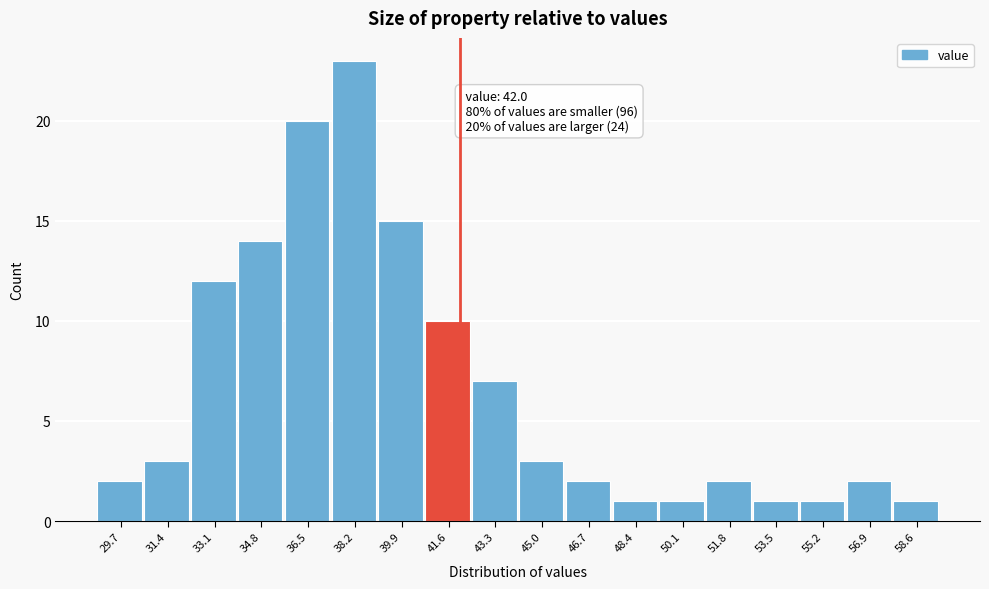

Which range on the x-axis has the tallest bar?

37.4 to 39.0